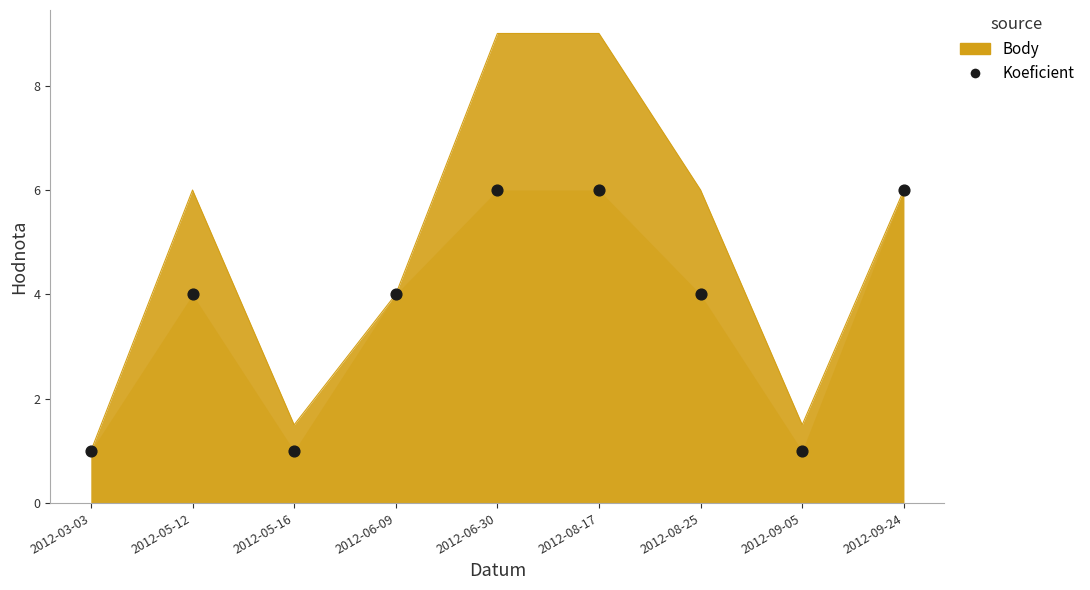

What is the ratio of the value at 2012-06-30 to the value at 2012-08-17?

1.0